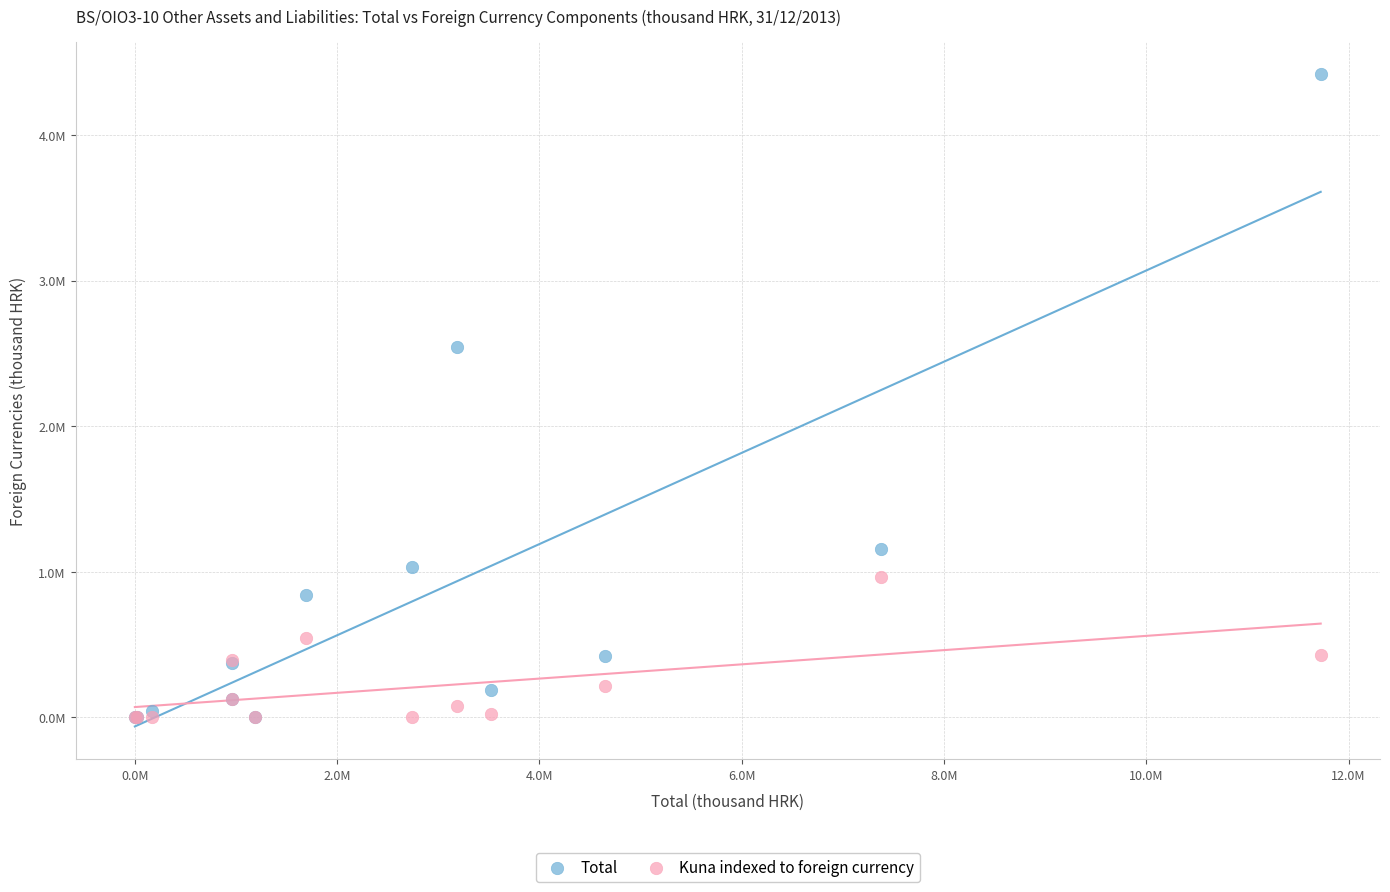

Which series reaches the maximum Y coordinate?

Total